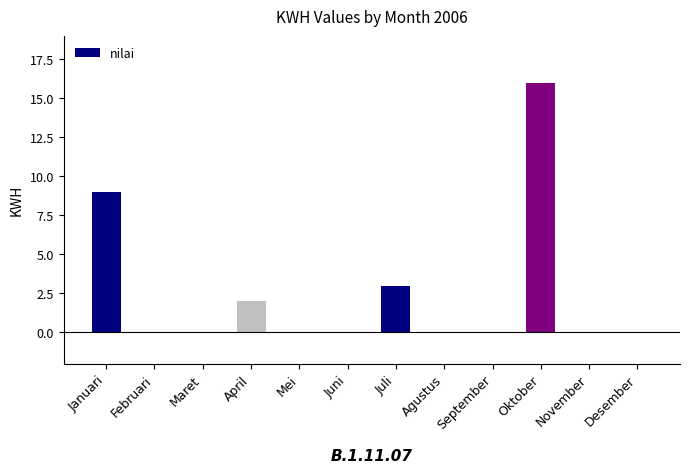

Reading left to right, transcribe all the data shown in this chart.

Januari=9	Februari=0	Maret=0	April=2	Mei=0	Juni=0	Juli=3	Agustus=0	September=0	Oktober=16	November=0	Desember=0